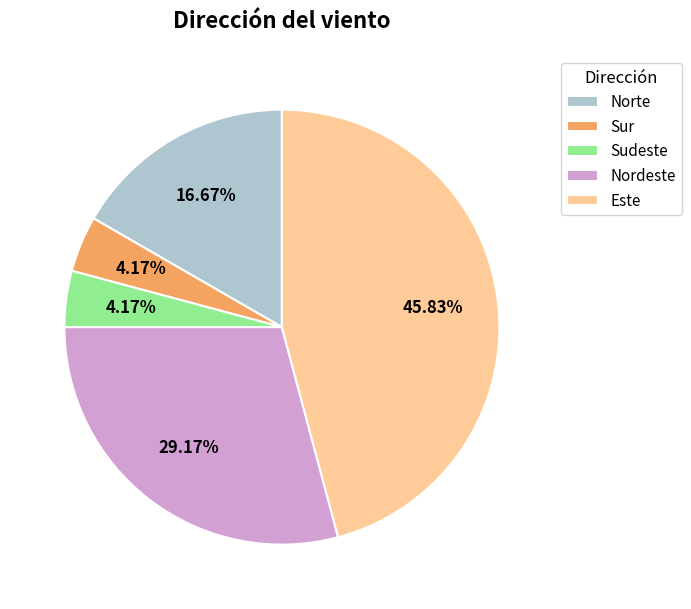

What is the largest slice in the pie chart?

Este